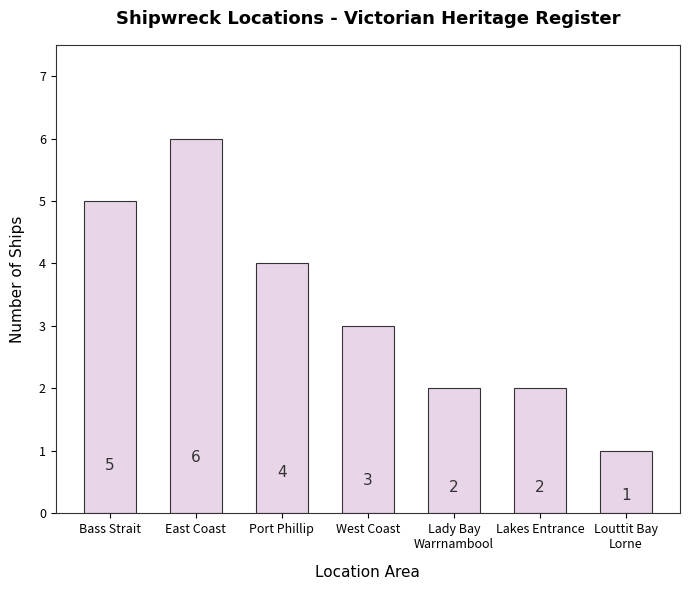

Reading left to right, extract all data points from this chart.

5	6	4	3	2	2	1